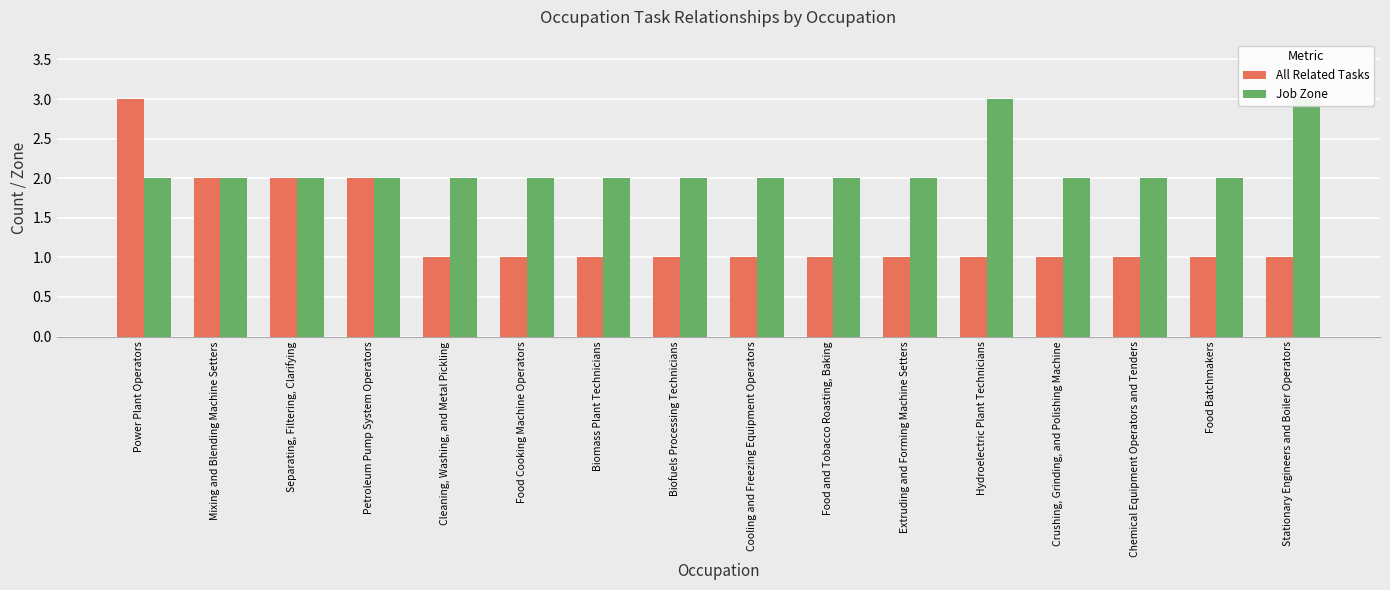

At how many categories does at least one series exceed 2?

3